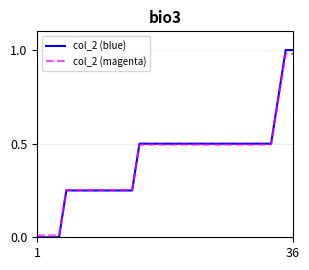

Which series has the largest range (max minus min)?

col_2 (blue)